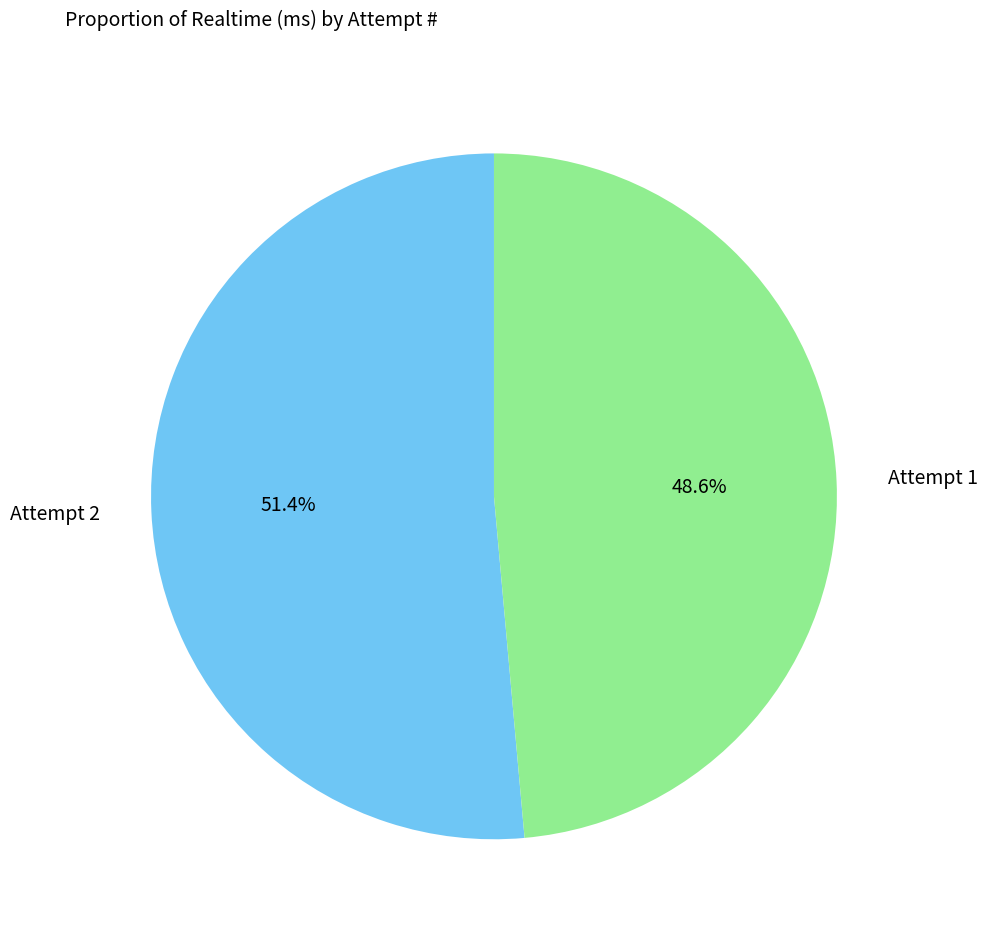

How many segments does this pie chart have?

2